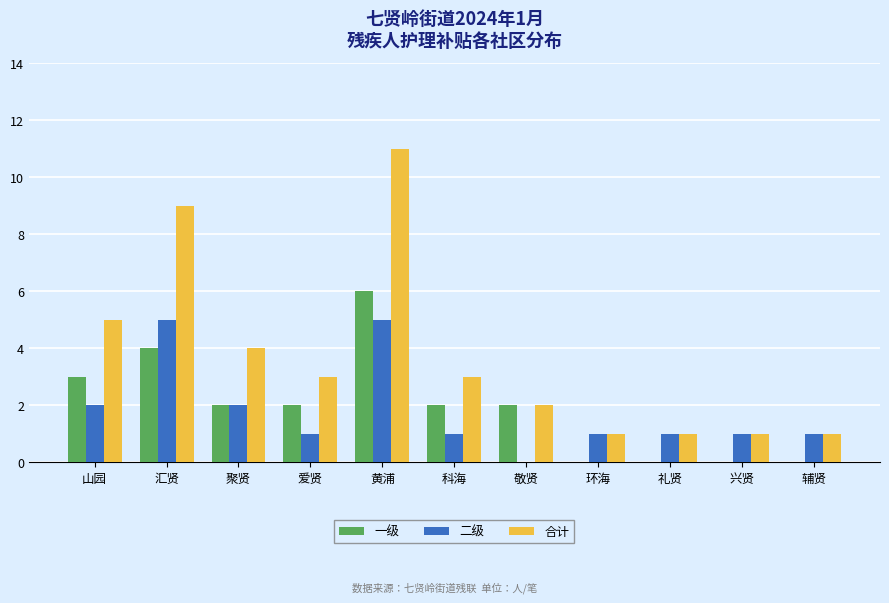

Are the bars horizontal?

No